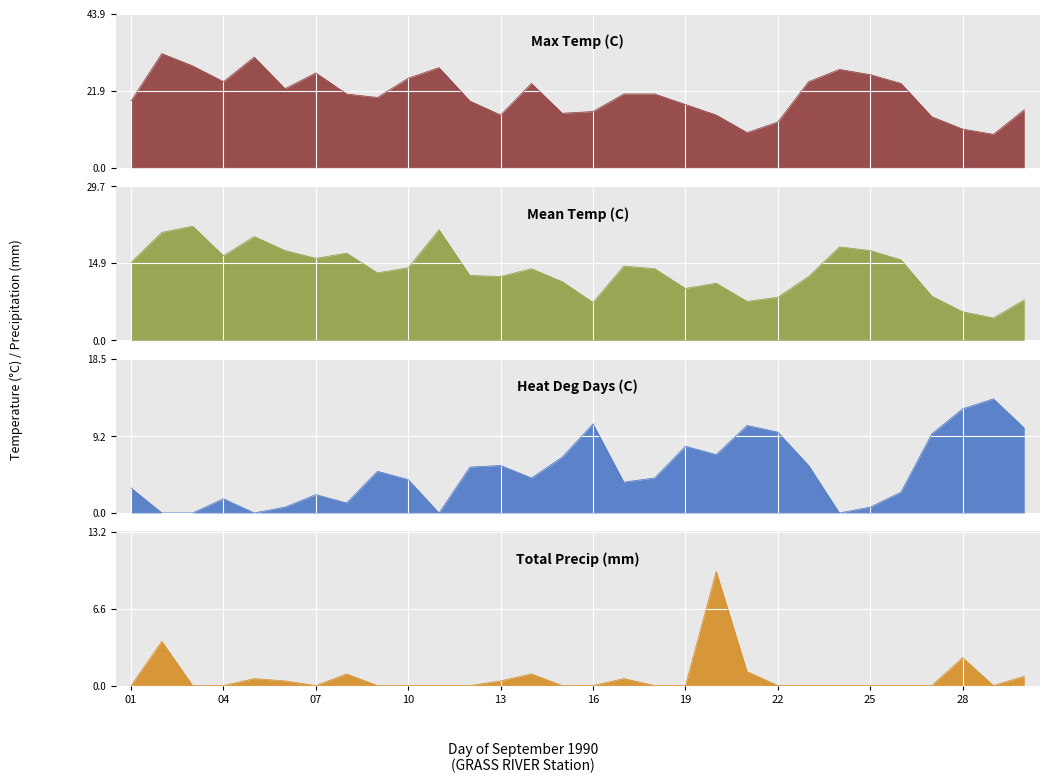

In Mean Temp (C), how many points are lower than both neighbors (excluding endpoints)?

8